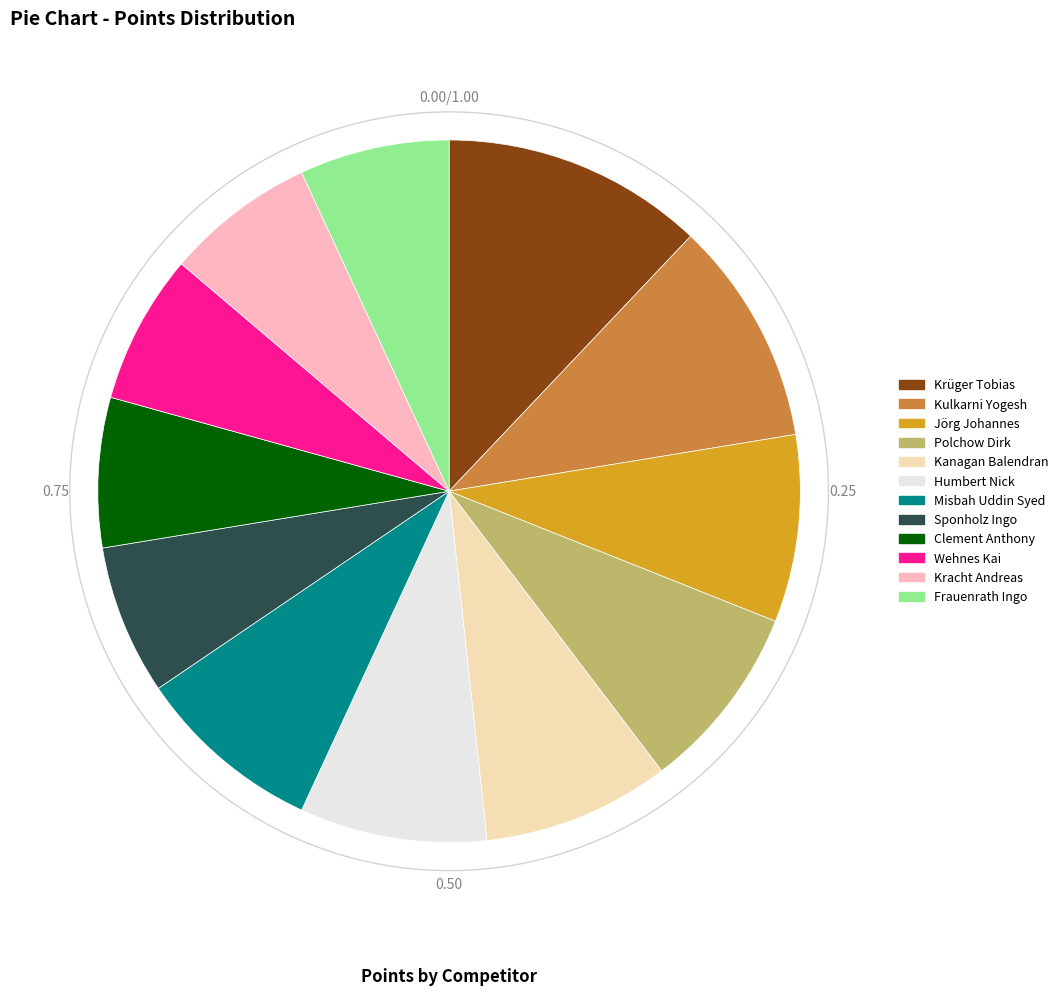

Count the number of slices in the pie.

12